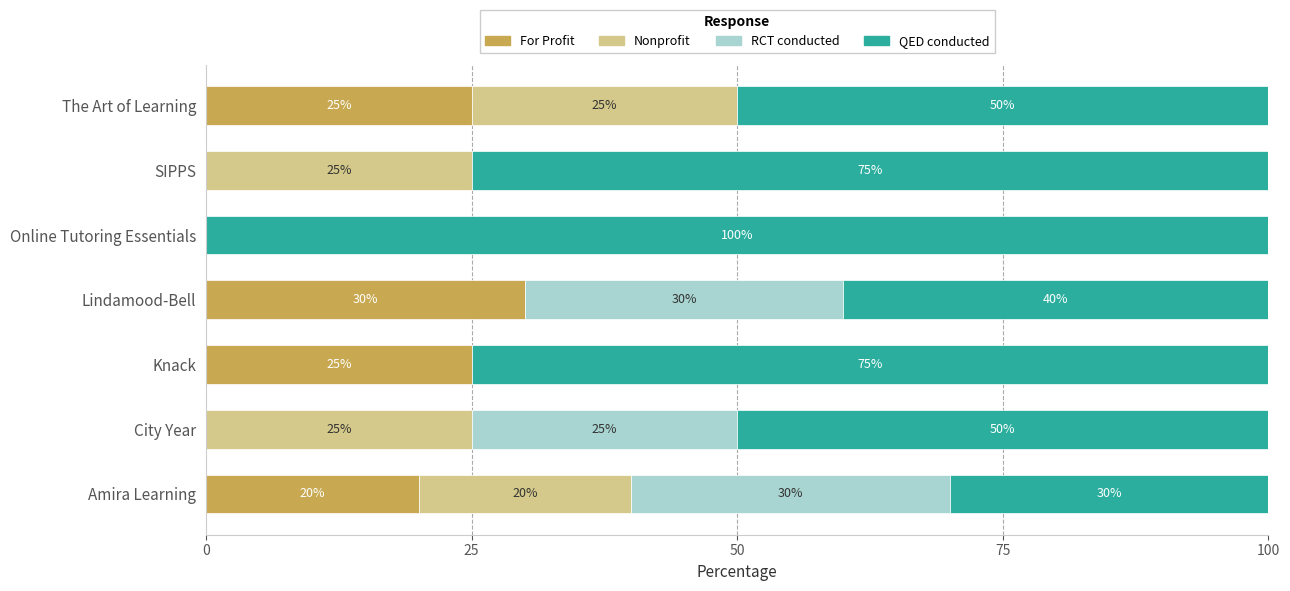

Which category has the highest value in the For Profit series?

Lindamood-Bell